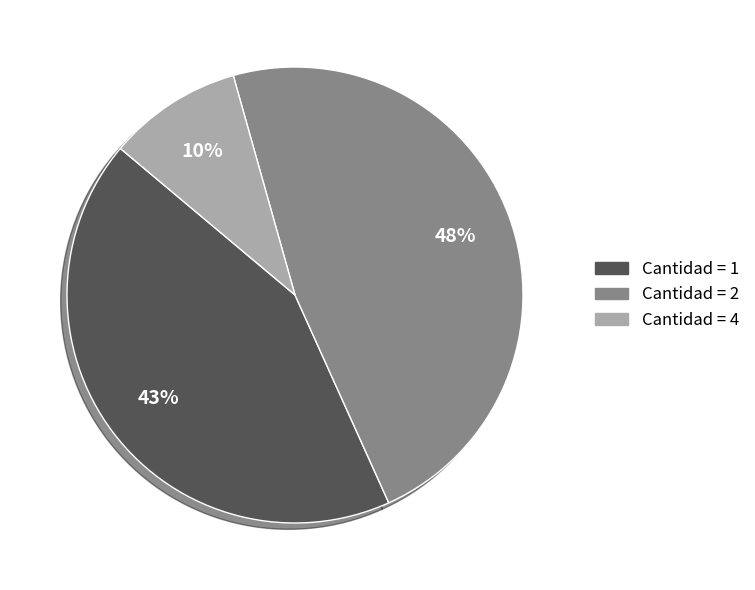

To the nearest percent, what is the average slice percentage?

33%